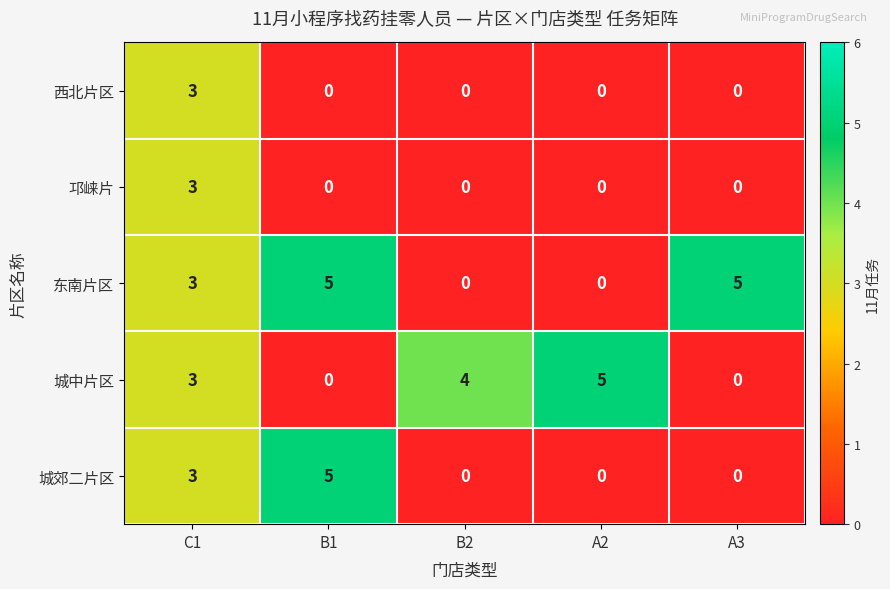

What is the spread (max minus min) of values at B2?

4